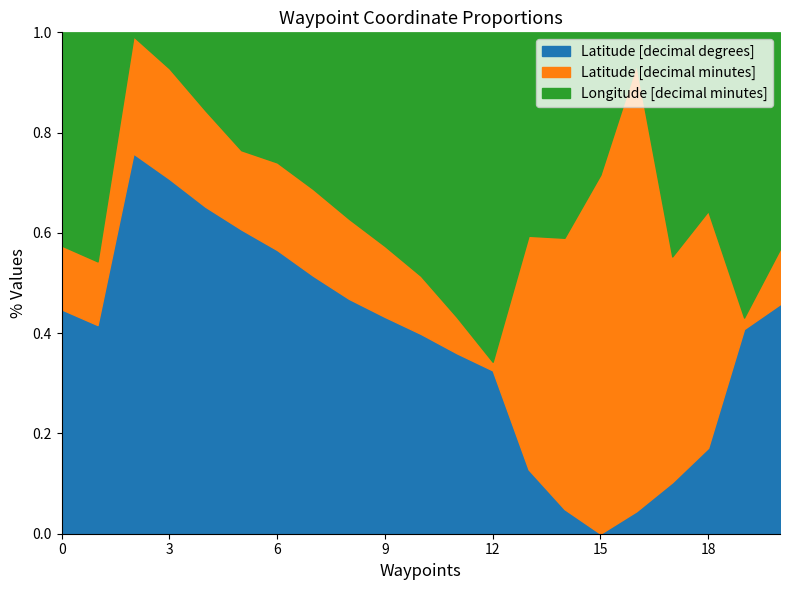

True or false: Latitude [decimal degrees] has a value of 0.7 at 3.

True